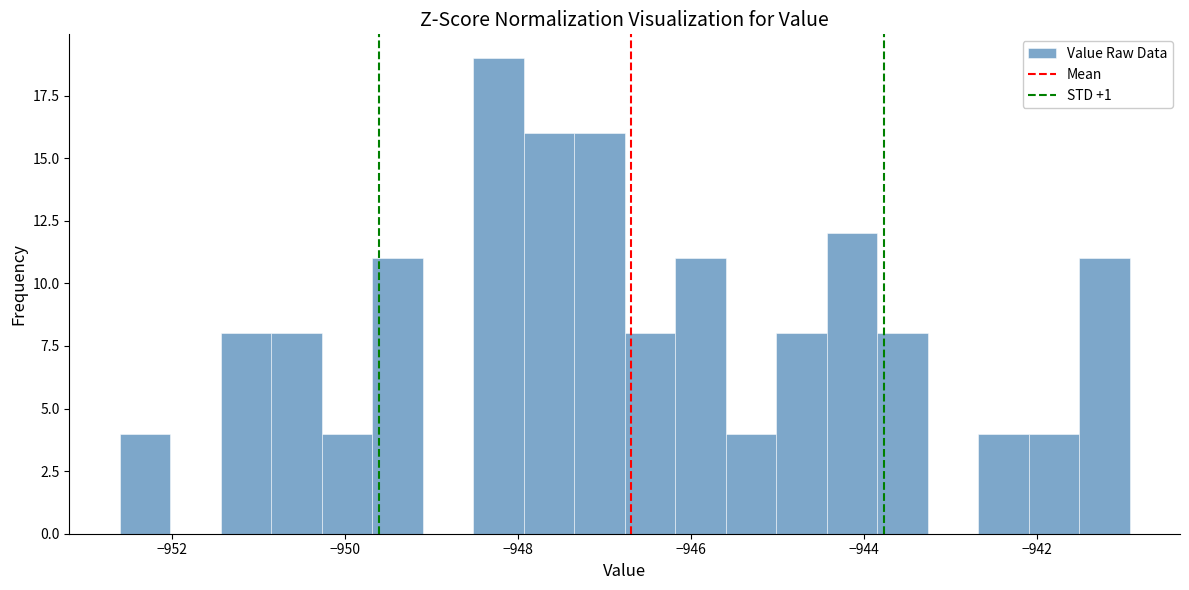

Around what value on the x-axis is the tallest bar? Give the approximate position of its centre, as read against the axis.

-948.2